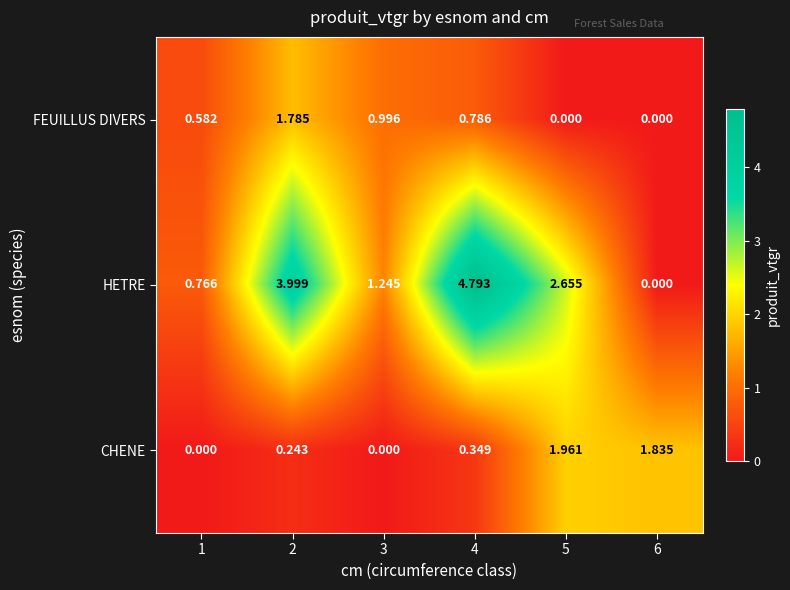

Rank the series at 1 from highest to lowest value.

HETRE, FEUILLUS DIVERS, CHENE